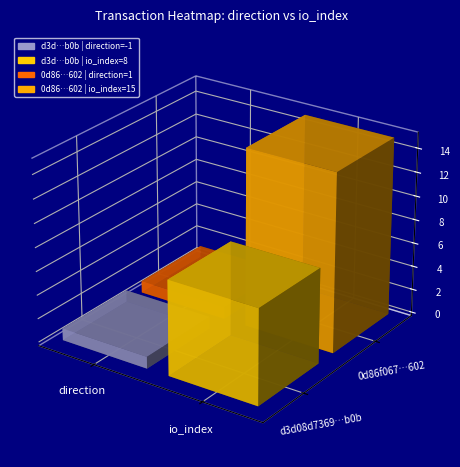

Reading right to left, transcribe all the data shown in this chart.

d3d08d7369871e40989e92a96aaf30852ab9b0b: 8	-1
0d86f0671f37170bd608979122c04cabb68e602: 15	1